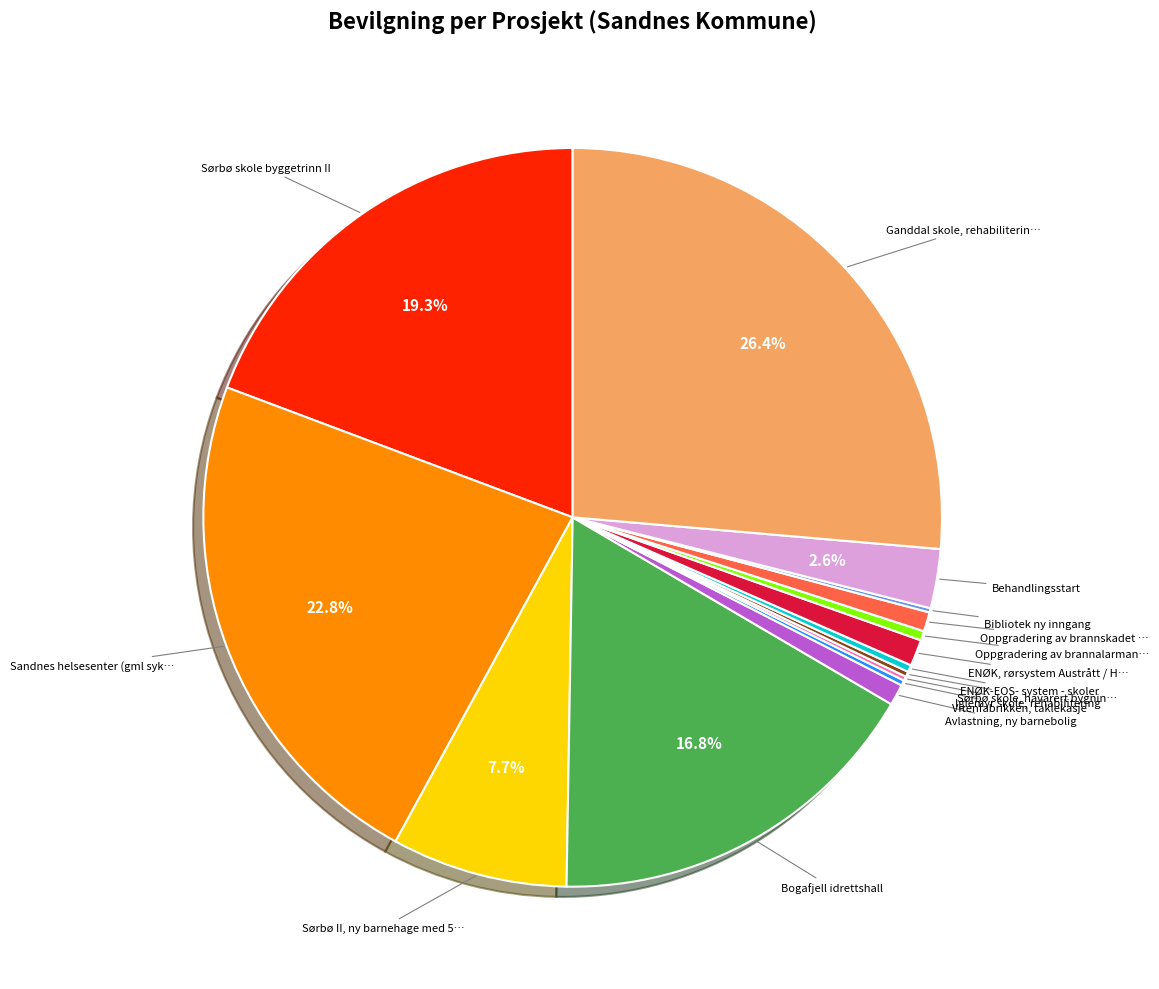

To the nearest percent, what is the average slice percentage?

7%